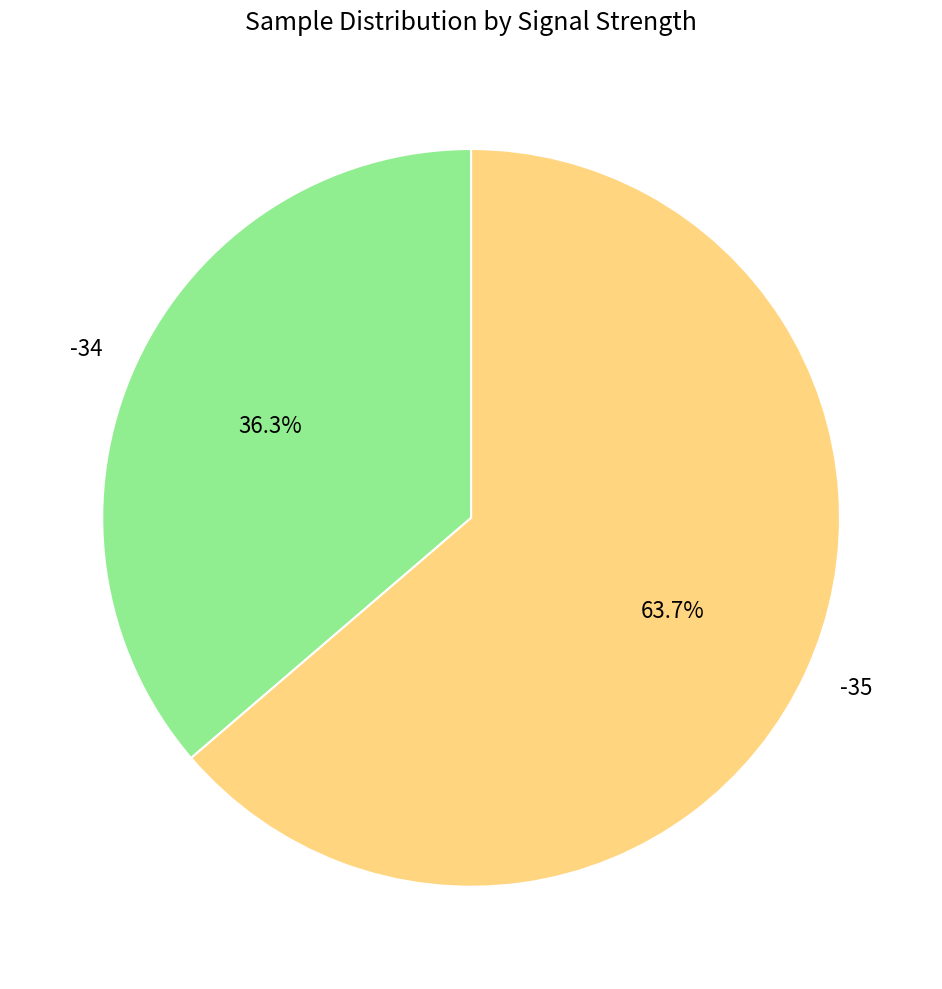

Count the number of slices in the pie.

2